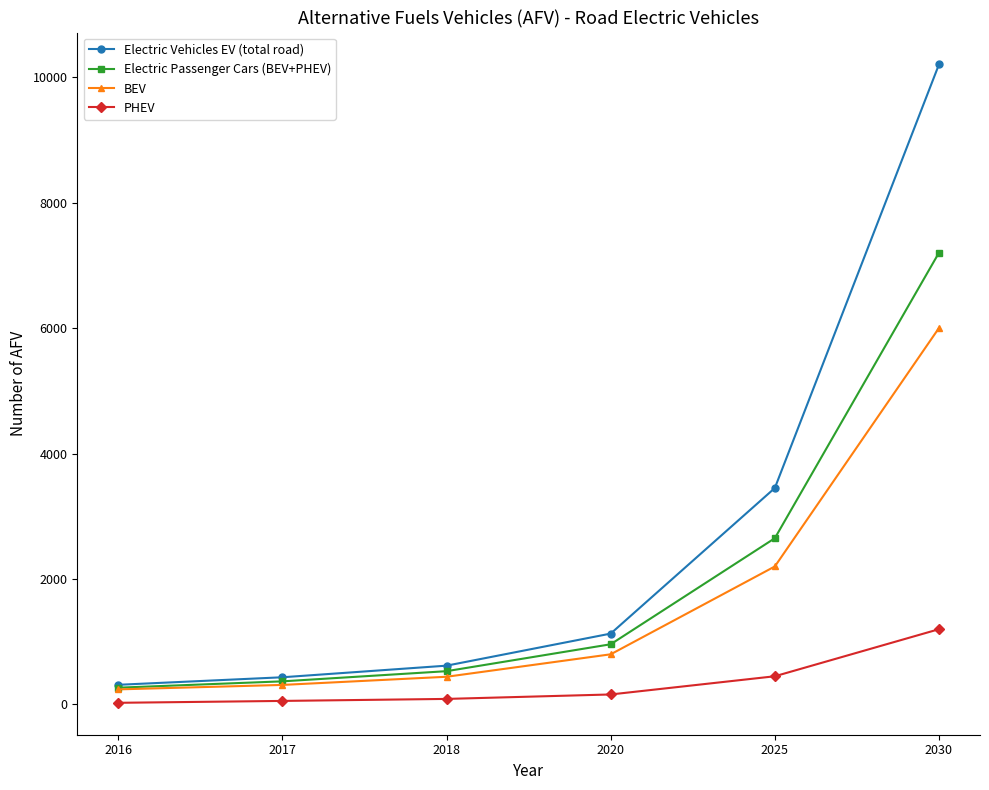

At which label is Electric Vehicles EV (total road) closest to 5257?

2025